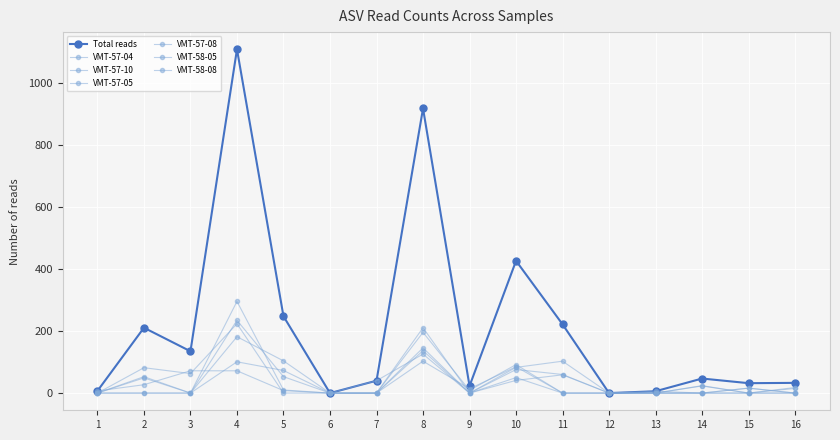

Which category has the lowest value across all series?

1